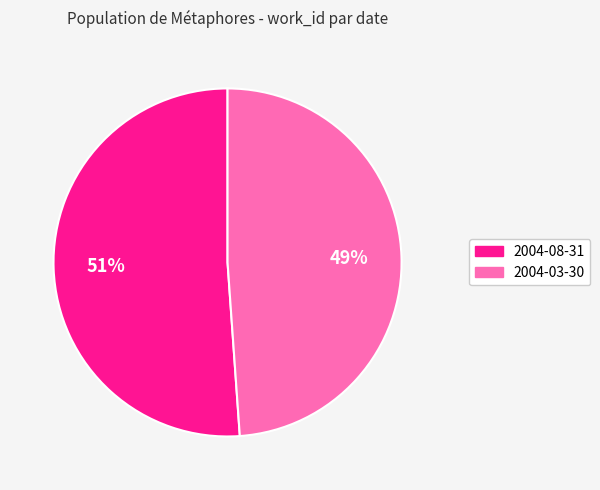

Which slice is the largest?

2004-08-31